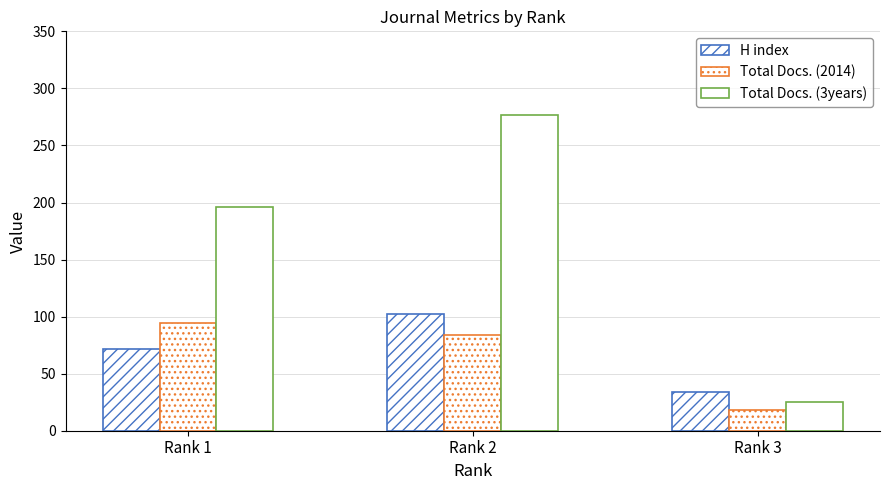

At which category is the sum across all series the highest?

Rank 2